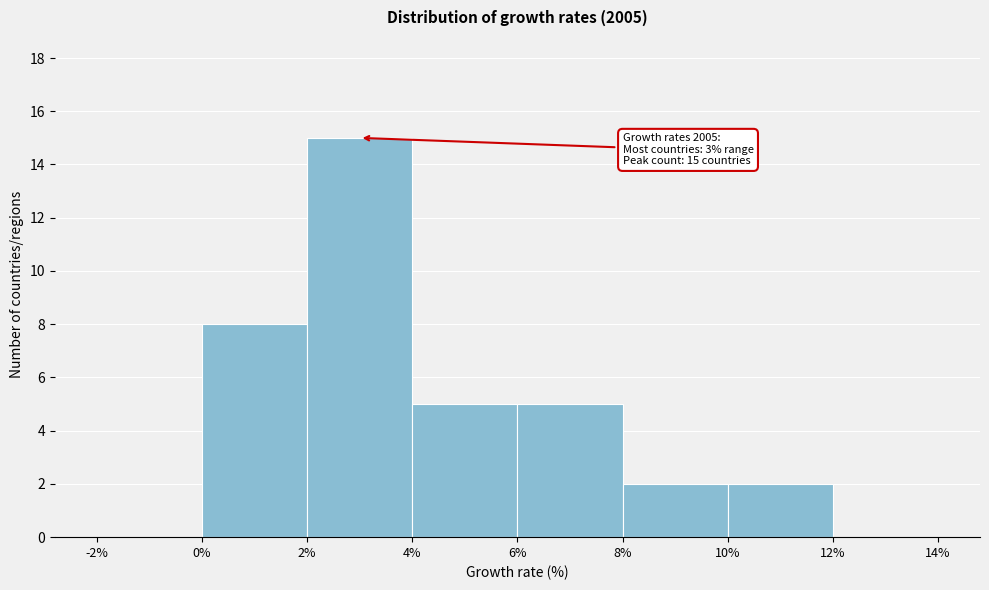

Which range on the x-axis has the tallest bar?

2% to 4%